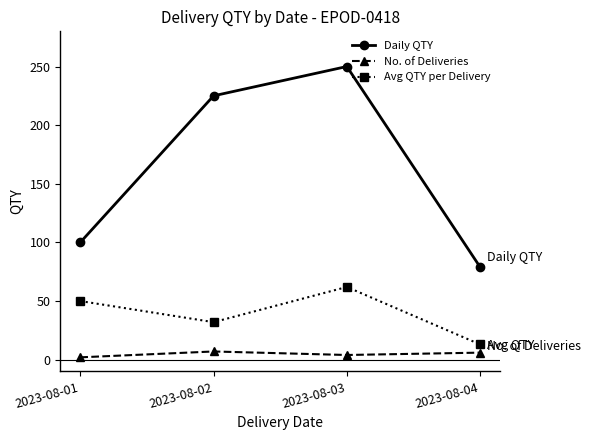

Which category has the highest value across all series?

2023-08-03